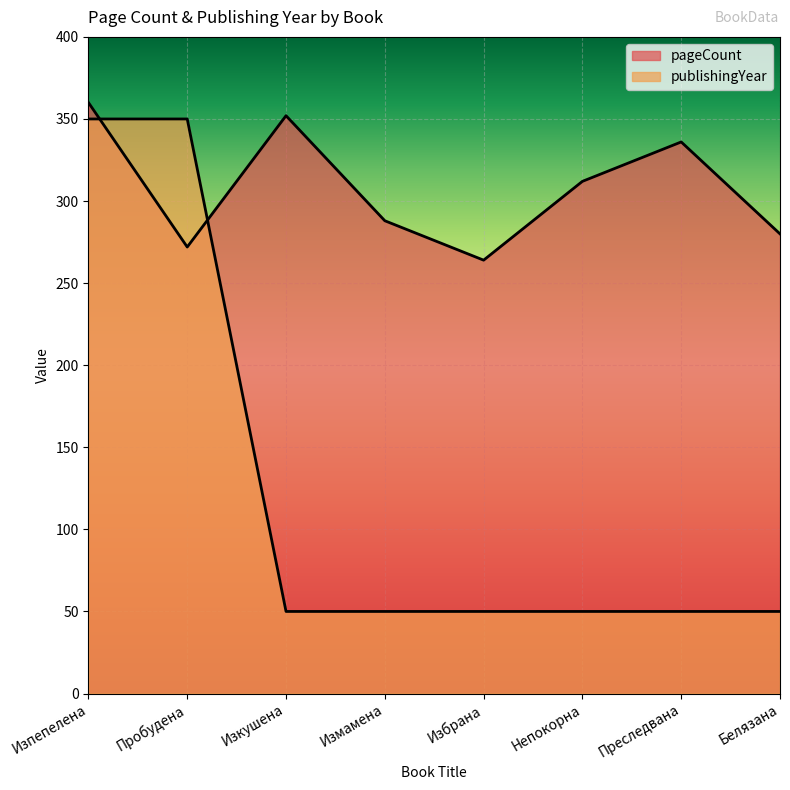

Reading left to right, list all the values displayed in this chart.

pageCount: 360	272	352	288	264	312	336	280
publishingYear: 350	350	50	50	50	50	50	50